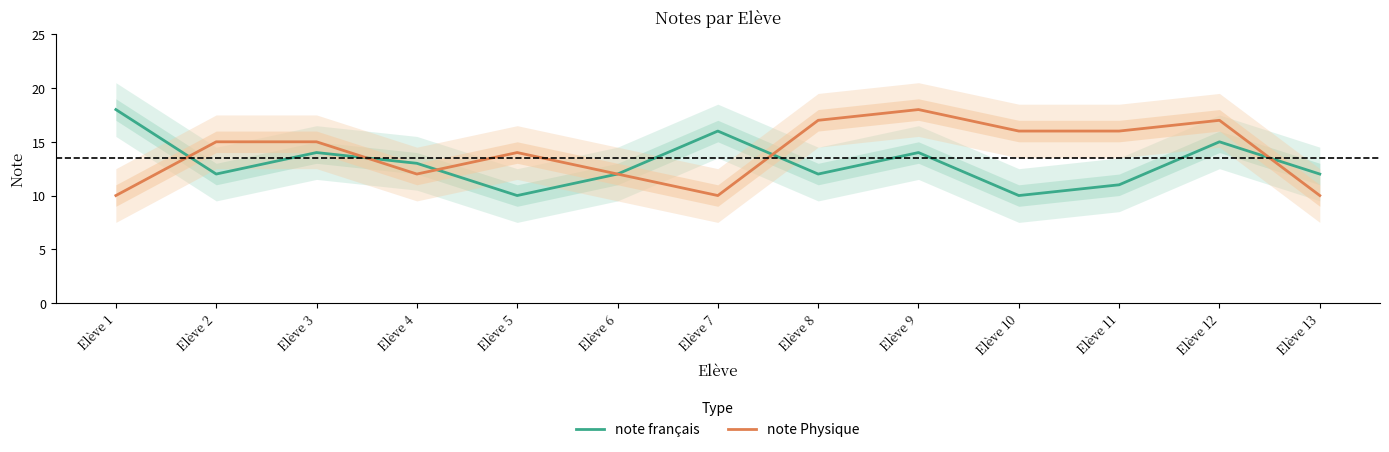

Where is the first local maximum for note français?

Elève 3